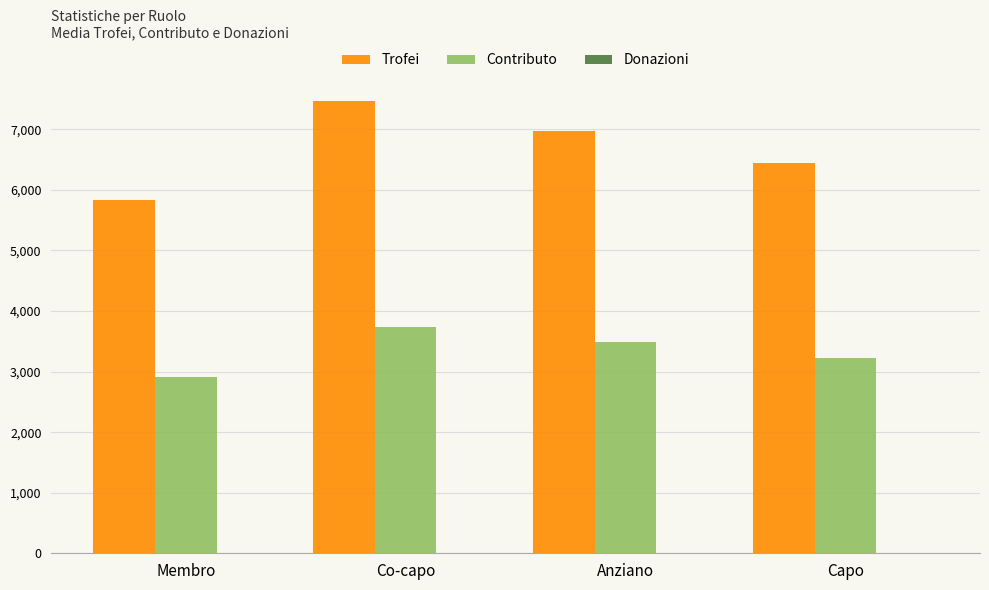

What is the total value across all series at Capo?

9672.0